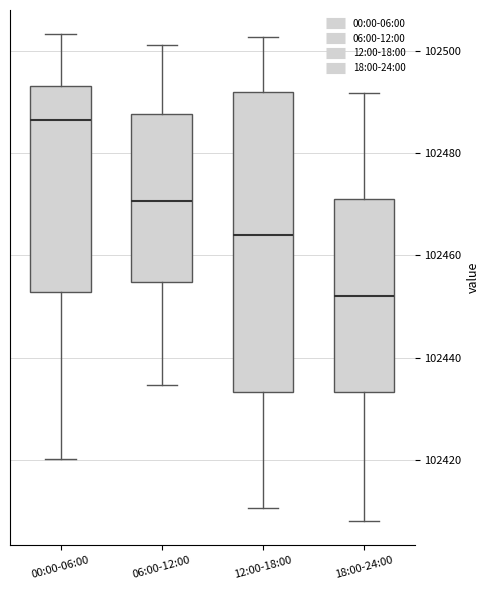

Which box has the lowest median line?

18:00-24:00